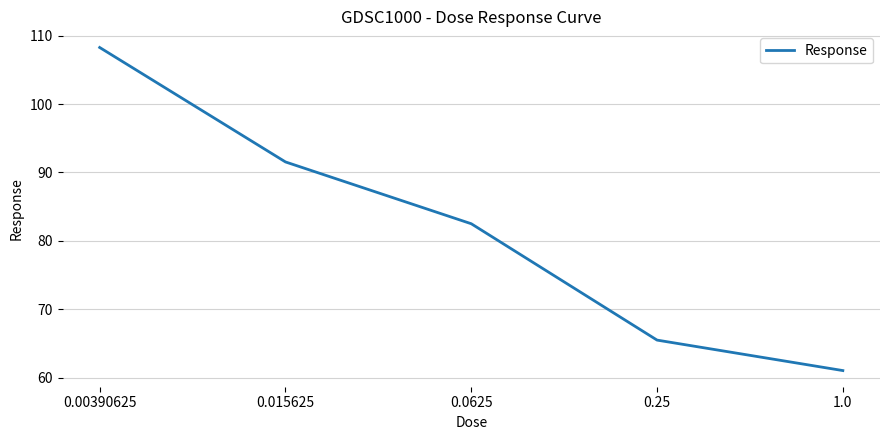

What is the sum of the values at 0.00390625 and 0.25?

173.8